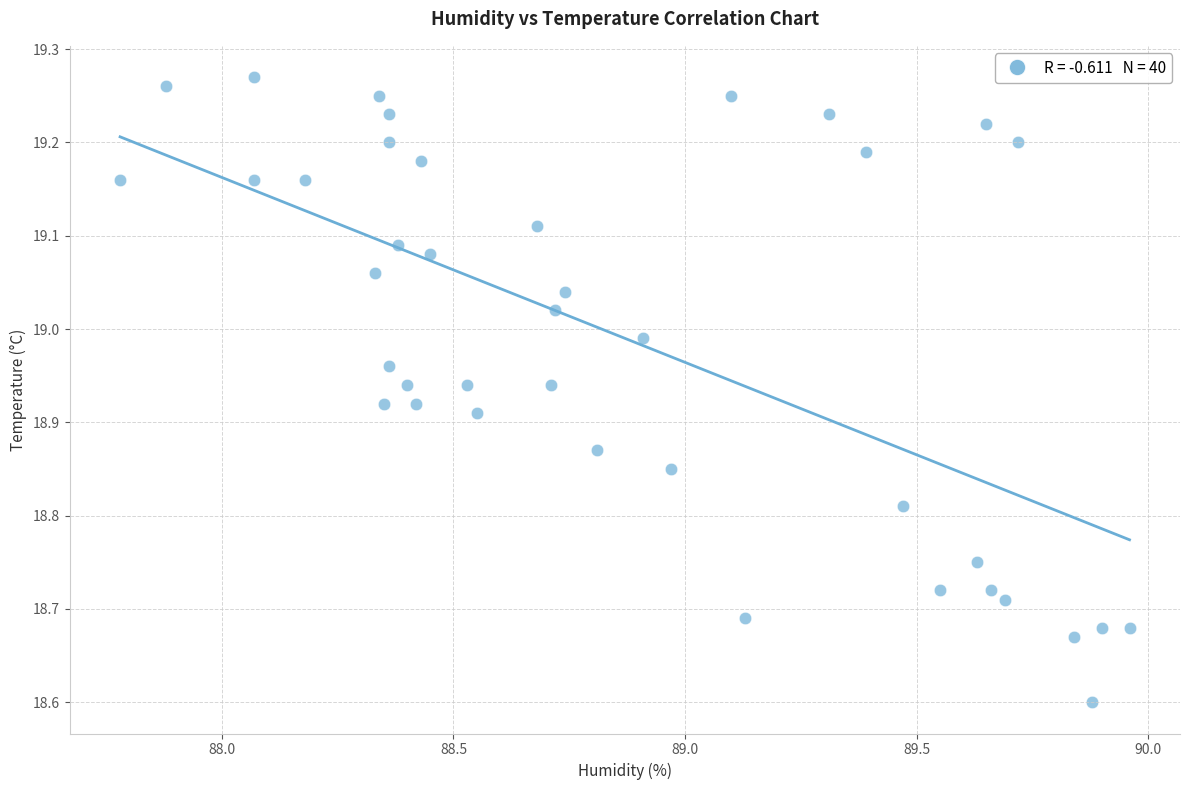

What is the range of Y values (max minus min)?

0.7